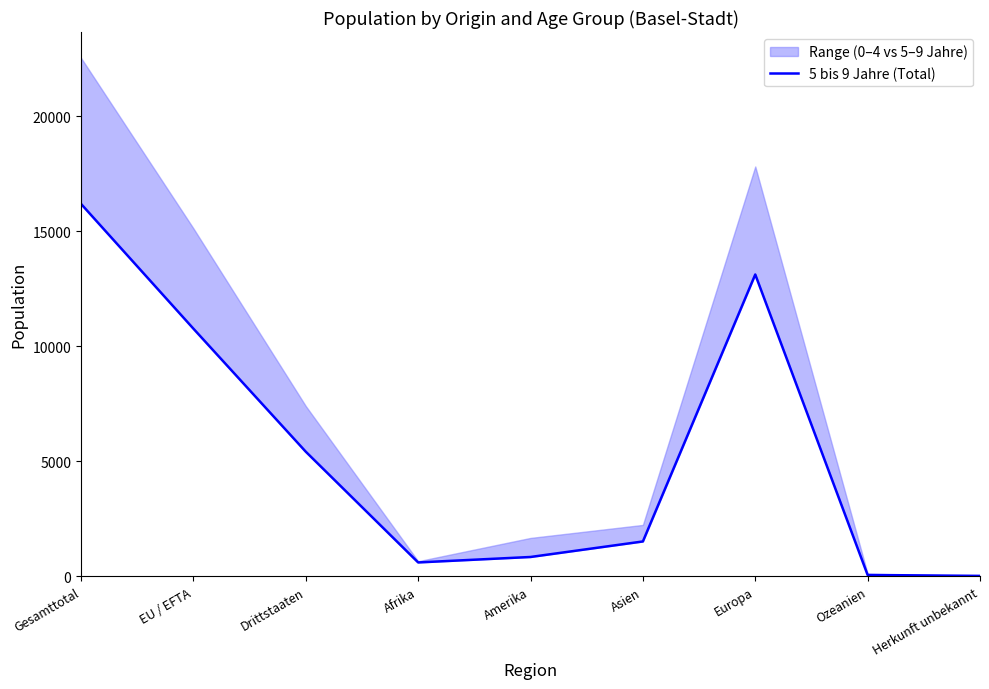

Is it true that the value at Herkunft unbekannt is 44?

False